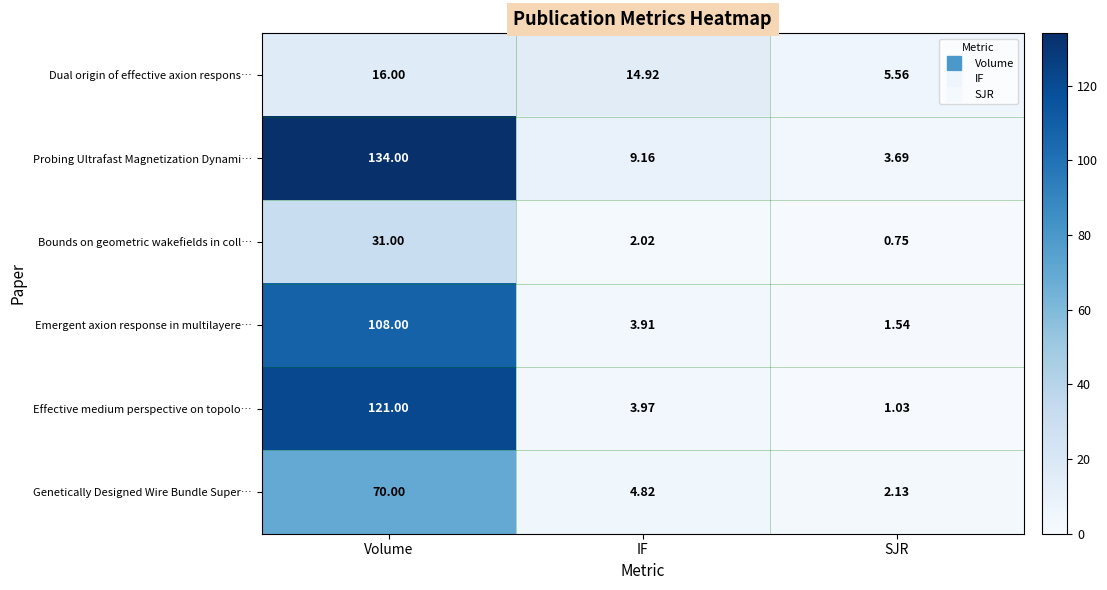

At which label does Bounds on geometric wakefields in coll… first exceed 2?

Volume